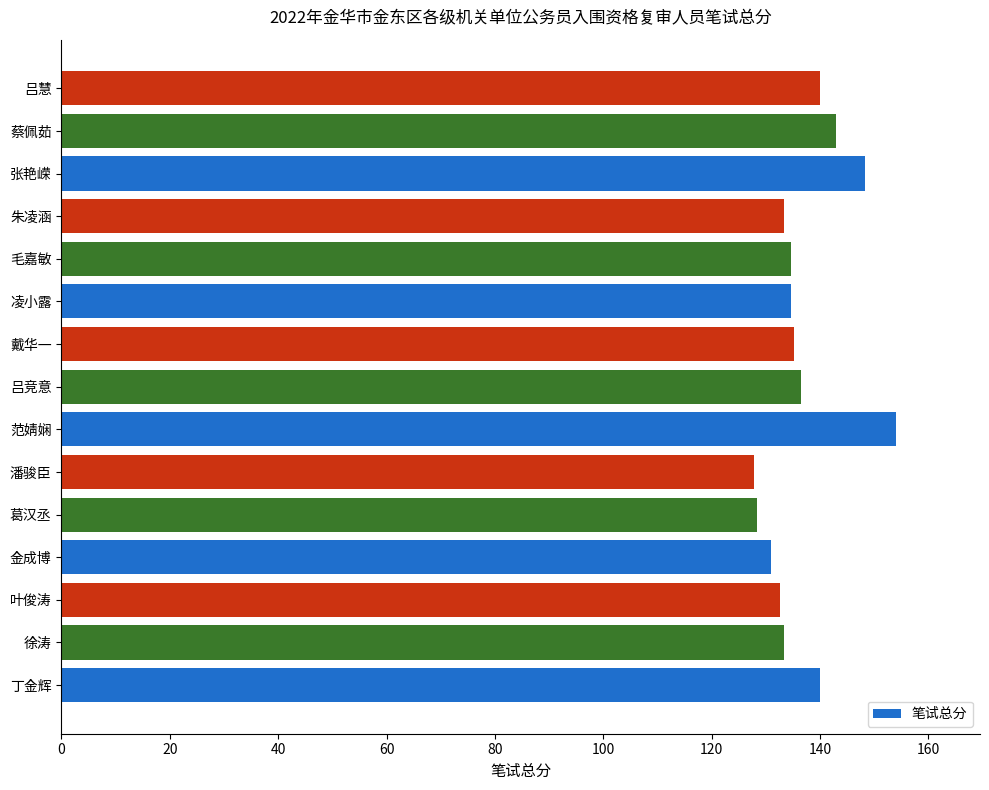

What is the change in value from 徐涛 to 潘骏臣?

-5.6